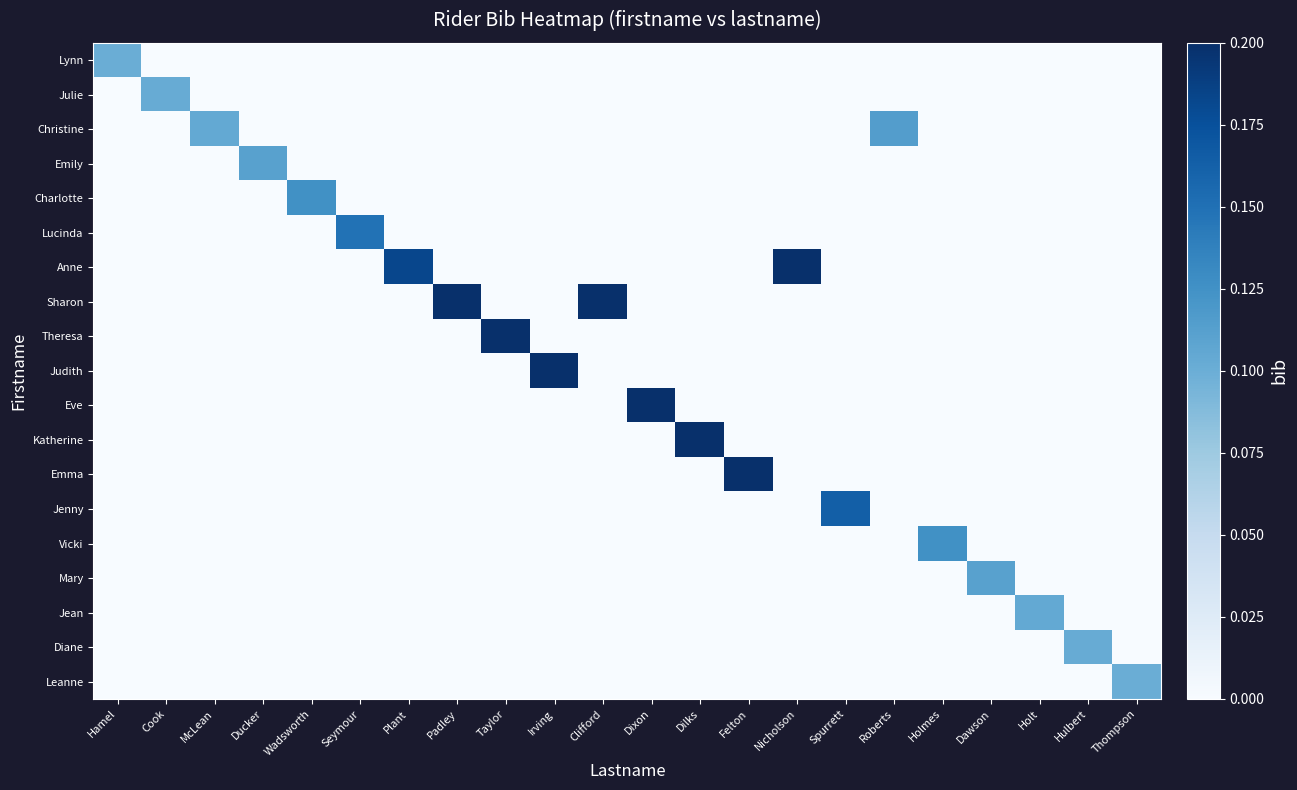

Reading right to left, what are all the values shown in this chart?

Lynn: Thompson=0.0	Hulbert=0.0	Holt=0.0	Dawson=0.0	Holmes=0.0	Roberts=0.0	Spurrett=0.0	Nicholson=0.0	Felton=0.0	Dilks=0.0	Dixon=0.0	Clifford=0.0	Irving=0.0	Taylor=0.0	Padley=0.0	Plant=0.0	Seymour=0.0	Wadsworth=0.0	Ducker=0.0	McLean=0.0	Cook=0.0	Hamel=0.1
Julie: Thompson=0.0	Hulbert=0.0	Holt=0.0	Dawson=0.0	Holmes=0.0	Roberts=0.0	Spurrett=0.0	Nicholson=0.0	Felton=0.0	Dilks=0.0	Dixon=0.0	Clifford=0.0	Irving=0.0	Taylor=0.0	Padley=0.0	Plant=0.0	Seymour=0.0	Wadsworth=0.0	Ducker=0.0	McLean=0.0	Cook=0.1	Hamel=0.0
Christine: Thompson=0.0	Hulbert=0.0	Holt=0.0	Dawson=0.0	Holmes=0.0	Roberts=0.1	Spurrett=0.0	Nicholson=0.0	Felton=0.0	Dilks=0.0	Dixon=0.0	Clifford=0.0	Irving=0.0	Taylor=0.0	Padley=0.0	Plant=0.0	Seymour=0.0	Wadsworth=0.0	Ducker=0.0	McLean=0.1	Cook=0.0	Hamel=0.0
Emily: Thompson=0.0	Hulbert=0.0	Holt=0.0	Dawson=0.0	Holmes=0.0	Roberts=0.0	Spurrett=0.0	Nicholson=0.0	Felton=0.0	Dilks=0.0	Dixon=0.0	Clifford=0.0	Irving=0.0	Taylor=0.0	Padley=0.0	Plant=0.0	Seymour=0.0	Wadsworth=0.0	Ducker=0.1	McLean=0.0	Cook=0.0	Hamel=0.0
Charlotte: Thompson=0.0	Hulbert=0.0	Holt=0.0	Dawson=0.0	Holmes=0.0	Roberts=0.0	Spurrett=0.0	Nicholson=0.0	Felton=0.0	Dilks=0.0	Dixon=0.0	Clifford=0.0	Irving=0.0	Taylor=0.0	Padley=0.0	Plant=0.0	Seymour=0.0	Wadsworth=0.1	Ducker=0.0	McLean=0.0	Cook=0.0	Hamel=0.0
Lucinda: Thompson=0.0	Hulbert=0.0	Holt=0.0	Dawson=0.0	Holmes=0.0	Roberts=0.0	Spurrett=0.0	Nicholson=0.0	Felton=0.0	Dilks=0.0	Dixon=0.0	Clifford=0.0	Irving=0.0	Taylor=0.0	Padley=0.0	Plant=0.0	Seymour=0.1	Wadsworth=0.0	Ducker=0.0	McLean=0.0	Cook=0.0	Hamel=0.0
Anne: Thompson=0.0	Hulbert=0.0	Holt=0.0	Dawson=0.0	Holmes=0.0	Roberts=0.0	Spurrett=0.0	Nicholson=0.2	Felton=0.0	Dilks=0.0	Dixon=0.0	Clifford=0.0	Irving=0.0	Taylor=0.0	Padley=0.0	Plant=0.2	Seymour=0.0	Wadsworth=0.0	Ducker=0.0	McLean=0.0	Cook=0.0	Hamel=0.0
Sharon: Thompson=0.0	Hulbert=0.0	Holt=0.0	Dawson=0.0	Holmes=0.0	Roberts=0.0	Spurrett=0.0	Nicholson=0.0	Felton=0.0	Dilks=0.0	Dixon=0.0	Clifford=0.3	Irving=0.0	Taylor=0.0	Padley=0.2	Plant=0.0	Seymour=0.0	Wadsworth=0.0	Ducker=0.0	McLean=0.0	Cook=0.0	Hamel=0.0
Theresa: Thompson=0.0	Hulbert=0.0	Holt=0.0	Dawson=0.0	Holmes=0.0	Roberts=0.0	Spurrett=0.0	Nicholson=0.0	Felton=0.0	Dilks=0.0	Dixon=0.0	Clifford=0.0	Irving=0.0	Taylor=0.3	Padley=0.0	Plant=0.0	Seymour=0.0	Wadsworth=0.0	Ducker=0.0	McLean=0.0	Cook=0.0	Hamel=0.0
Judith: Thompson=0.0	Hulbert=0.0	Holt=0.0	Dawson=0.0	Holmes=0.0	Roberts=0.0	Spurrett=0.0	Nicholson=0.0	Felton=0.0	Dilks=0.0	Dixon=0.0	Clifford=0.0	Irving=0.3	Taylor=0.0	Padley=0.0	Plant=0.0	Seymour=0.0	Wadsworth=0.0	Ducker=0.0	McLean=0.0	Cook=0.0	Hamel=0.0
Eve: Thompson=0.0	Hulbert=0.0	Holt=0.0	Dawson=0.0	Holmes=0.0	Roberts=0.0	Spurrett=0.0	Nicholson=0.0	Felton=0.0	Dilks=0.0	Dixon=0.3	Clifford=0.0	Irving=0.0	Taylor=0.0	Padley=0.0	Plant=0.0	Seymour=0.0	Wadsworth=0.0	Ducker=0.0	McLean=0.0	Cook=0.0	Hamel=0.0
Katherine: Thompson=0.0	Hulbert=0.0	Holt=0.0	Dawson=0.0	Holmes=0.0	Roberts=0.0	Spurrett=0.0	Nicholson=0.0	Felton=0.0	Dilks=0.3	Dixon=0.0	Clifford=0.0	Irving=0.0	Taylor=0.0	Padley=0.0	Plant=0.0	Seymour=0.0	Wadsworth=0.0	Ducker=0.0	McLean=0.0	Cook=0.0	Hamel=0.0
Emma: Thompson=0.0	Hulbert=0.0	Holt=0.0	Dawson=0.0	Holmes=0.0	Roberts=0.0	Spurrett=0.0	Nicholson=0.0	Felton=0.2	Dilks=0.0	Dixon=0.0	Clifford=0.0	Irving=0.0	Taylor=0.0	Padley=0.0	Plant=0.0	Seymour=0.0	Wadsworth=0.0	Ducker=0.0	McLean=0.0	Cook=0.0	Hamel=0.0
Jenny: Thompson=0.0	Hulbert=0.0	Holt=0.0	Dawson=0.0	Holmes=0.0	Roberts=0.0	Spurrett=0.2	Nicholson=0.0	Felton=0.0	Dilks=0.0	Dixon=0.0	Clifford=0.0	Irving=0.0	Taylor=0.0	Padley=0.0	Plant=0.0	Seymour=0.0	Wadsworth=0.0	Ducker=0.0	McLean=0.0	Cook=0.0	Hamel=0.0
Vicki: Thompson=0.0	Hulbert=0.0	Holt=0.0	Dawson=0.0	Holmes=0.1	Roberts=0.0	Spurrett=0.0	Nicholson=0.0	Felton=0.0	Dilks=0.0	Dixon=0.0	Clifford=0.0	Irving=0.0	Taylor=0.0	Padley=0.0	Plant=0.0	Seymour=0.0	Wadsworth=0.0	Ducker=0.0	McLean=0.0	Cook=0.0	Hamel=0.0
Mary: Thompson=0.0	Hulbert=0.0	Holt=0.0	Dawson=0.1	Holmes=0.0	Roberts=0.0	Spurrett=0.0	Nicholson=0.0	Felton=0.0	Dilks=0.0	Dixon=0.0	Clifford=0.0	Irving=0.0	Taylor=0.0	Padley=0.0	Plant=0.0	Seymour=0.0	Wadsworth=0.0	Ducker=0.0	McLean=0.0	Cook=0.0	Hamel=0.0
Jean: Thompson=0.0	Hulbert=0.0	Holt=0.1	Dawson=0.0	Holmes=0.0	Roberts=0.0	Spurrett=0.0	Nicholson=0.0	Felton=0.0	Dilks=0.0	Dixon=0.0	Clifford=0.0	Irving=0.0	Taylor=0.0	Padley=0.0	Plant=0.0	Seymour=0.0	Wadsworth=0.0	Ducker=0.0	McLean=0.0	Cook=0.0	Hamel=0.0
Diane: Thompson=0.0	Hulbert=0.1	Holt=0.0	Dawson=0.0	Holmes=0.0	Roberts=0.0	Spurrett=0.0	Nicholson=0.0	Felton=0.0	Dilks=0.0	Dixon=0.0	Clifford=0.0	Irving=0.0	Taylor=0.0	Padley=0.0	Plant=0.0	Seymour=0.0	Wadsworth=0.0	Ducker=0.0	McLean=0.0	Cook=0.0	Hamel=0.0
Leanne: Thompson=0.1	Hulbert=0.0	Holt=0.0	Dawson=0.0	Holmes=0.0	Roberts=0.0	Spurrett=0.0	Nicholson=0.0	Felton=0.0	Dilks=0.0	Dixon=0.0	Clifford=0.0	Irving=0.0	Taylor=0.0	Padley=0.0	Plant=0.0	Seymour=0.0	Wadsworth=0.0	Ducker=0.0	McLean=0.0	Cook=0.0	Hamel=0.0